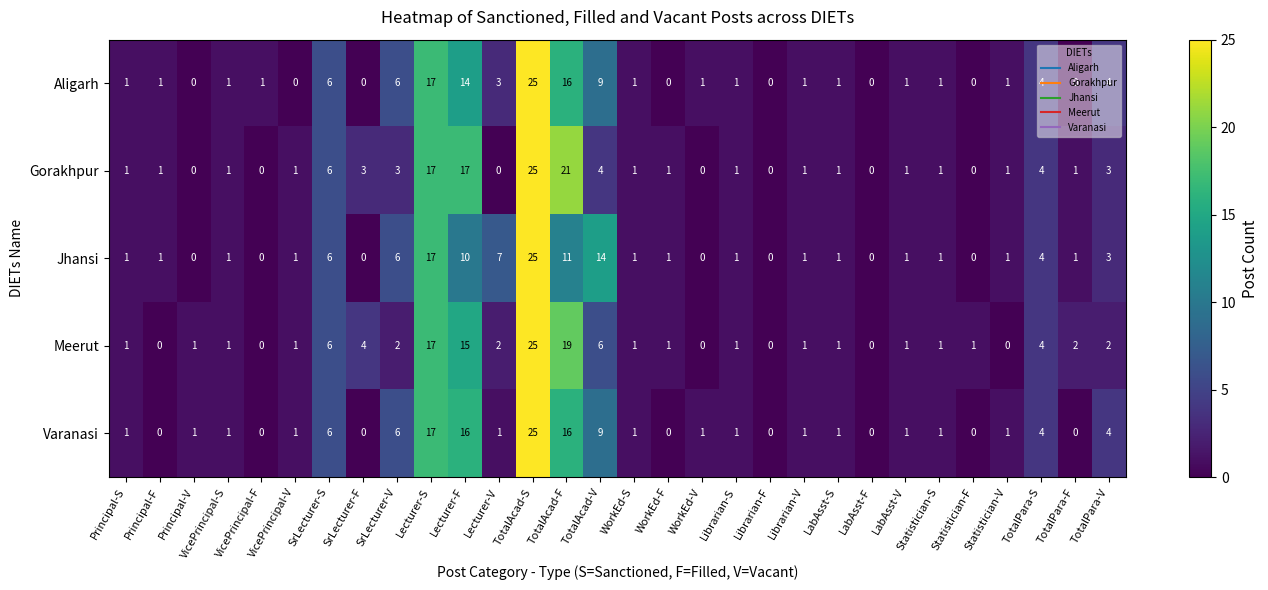

Between SrLecturer-V and Lecturer-S, which series saw the biggest shift?

Meerut